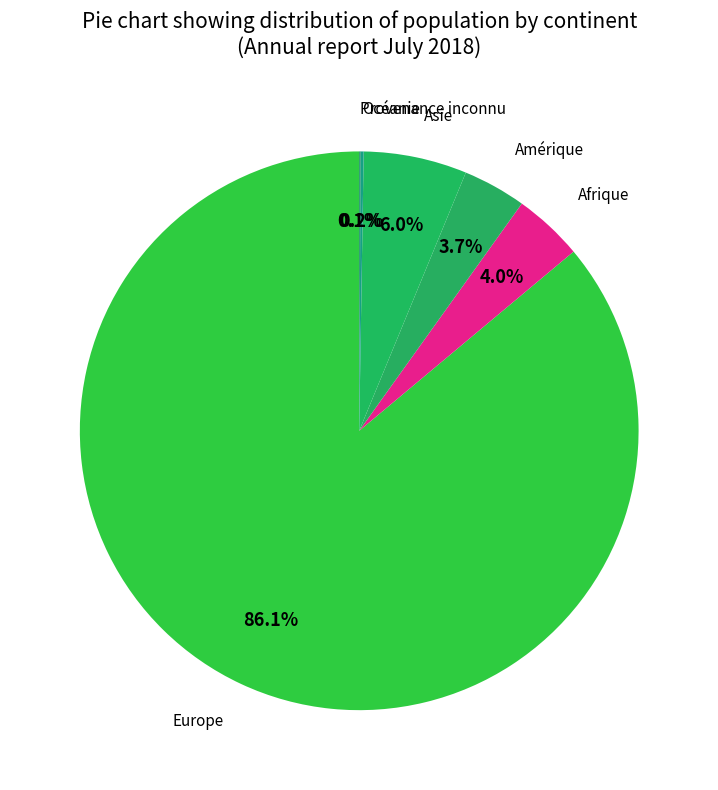

Which slice represents more than half of the pie?

Europe